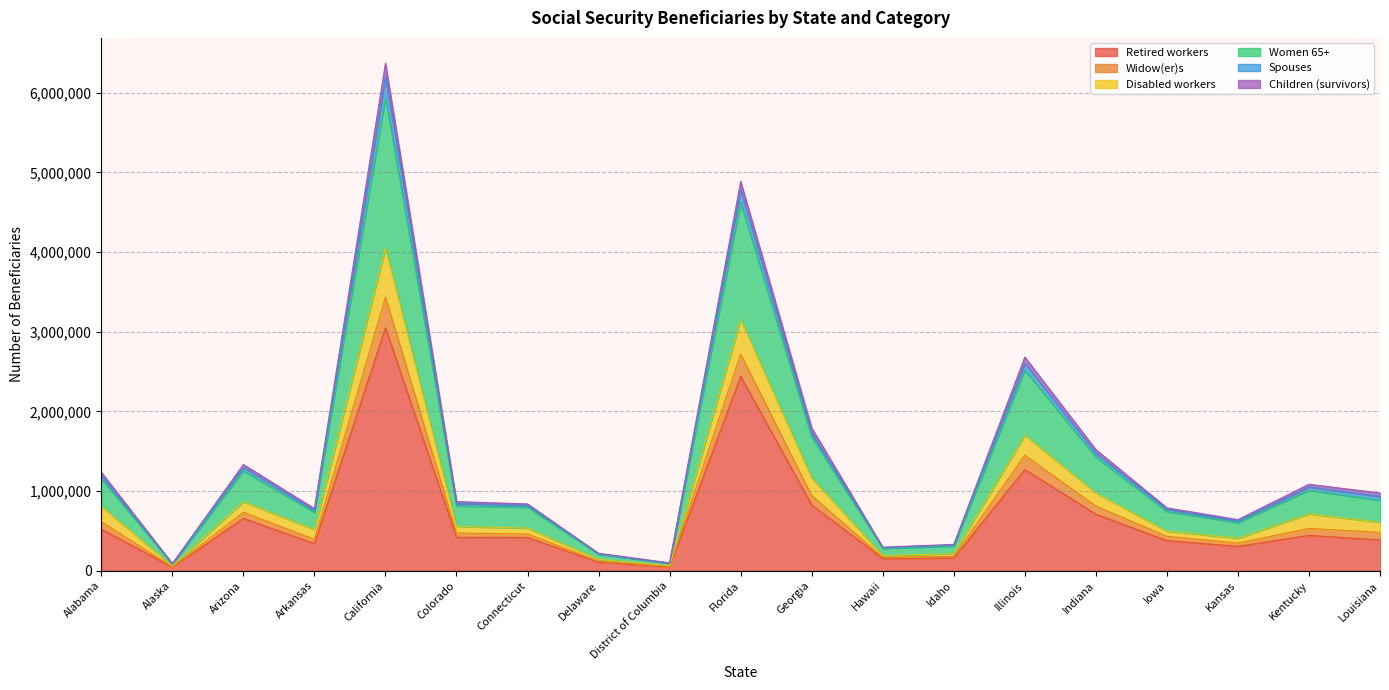

At which category does Disabled workers reach its first local valley?

Alaska